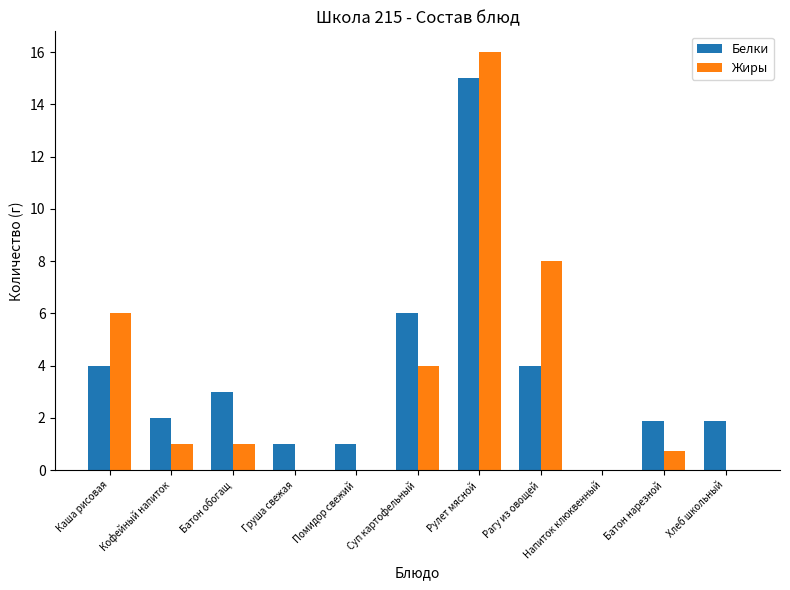

How many series are shown in this chart?

2